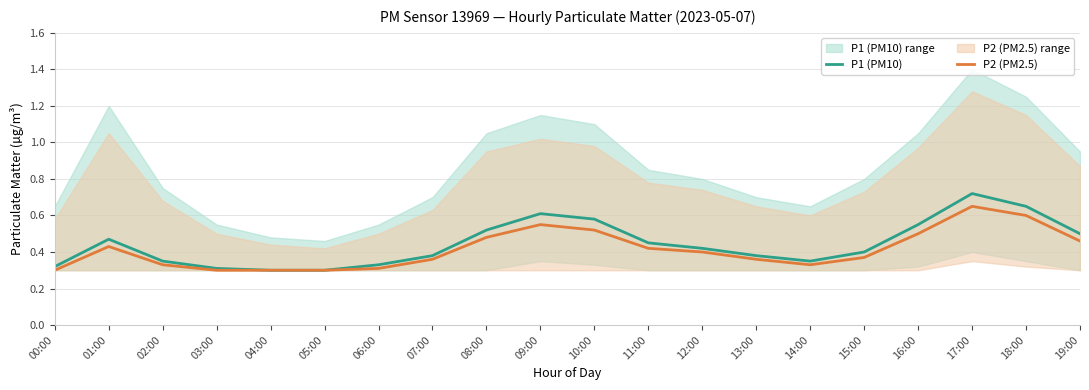

Which series has the largest range (max minus min)?

P1 (PM10)